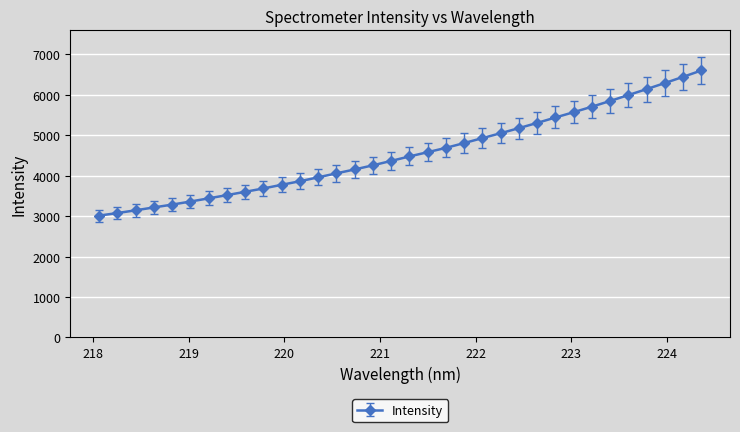

What is the maximum value shown in the chart?

6603.2